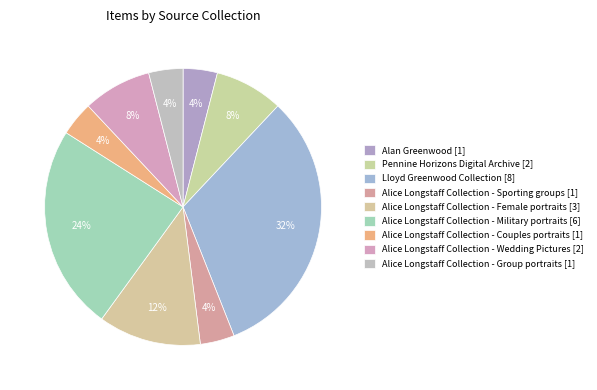

How many slices are in this pie chart?

9